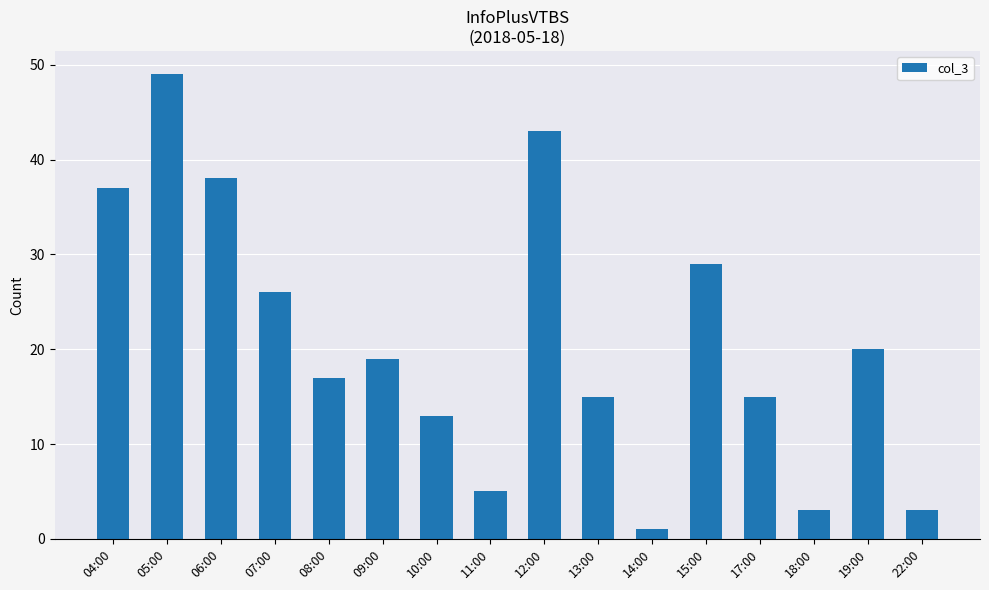

What is the change in value from 07:00 to 08:00?

-9